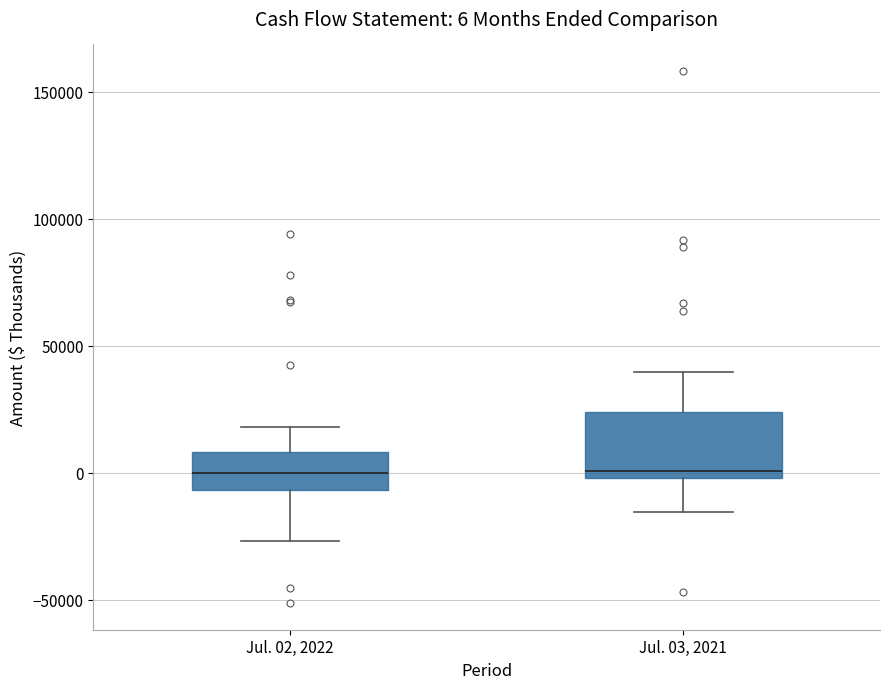

Which box is the tallest, from its lower edge to its upper edge?

Jul. 03, 2021